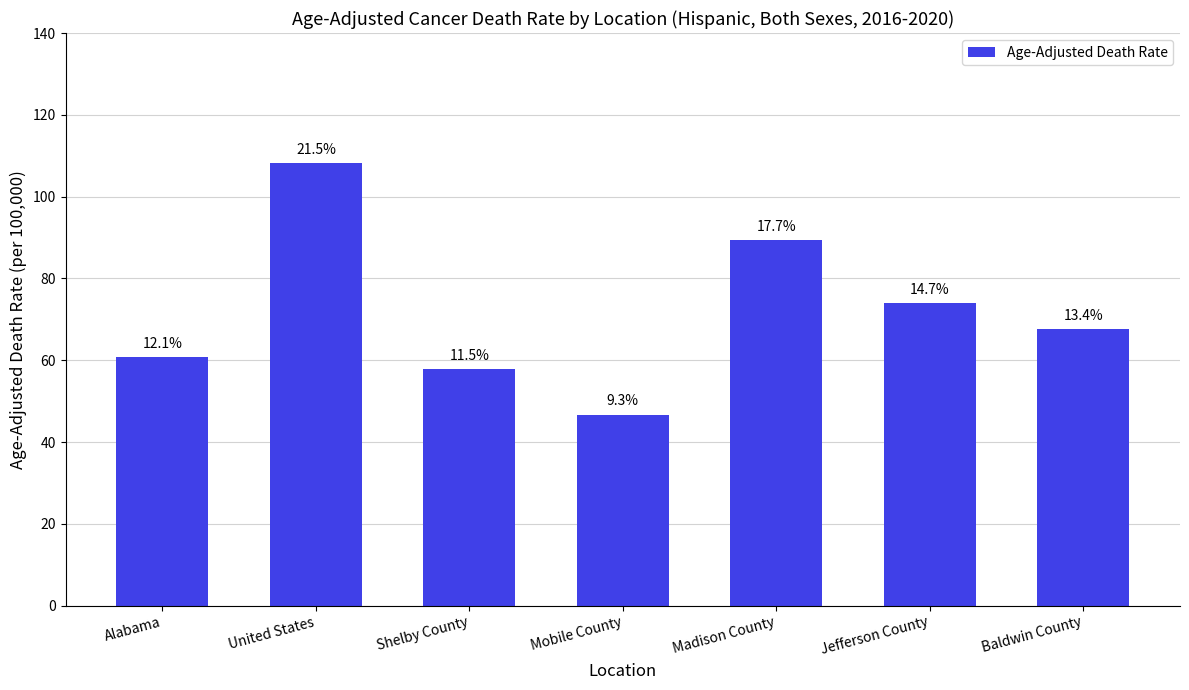

What is the greatest value displayed?

108.2